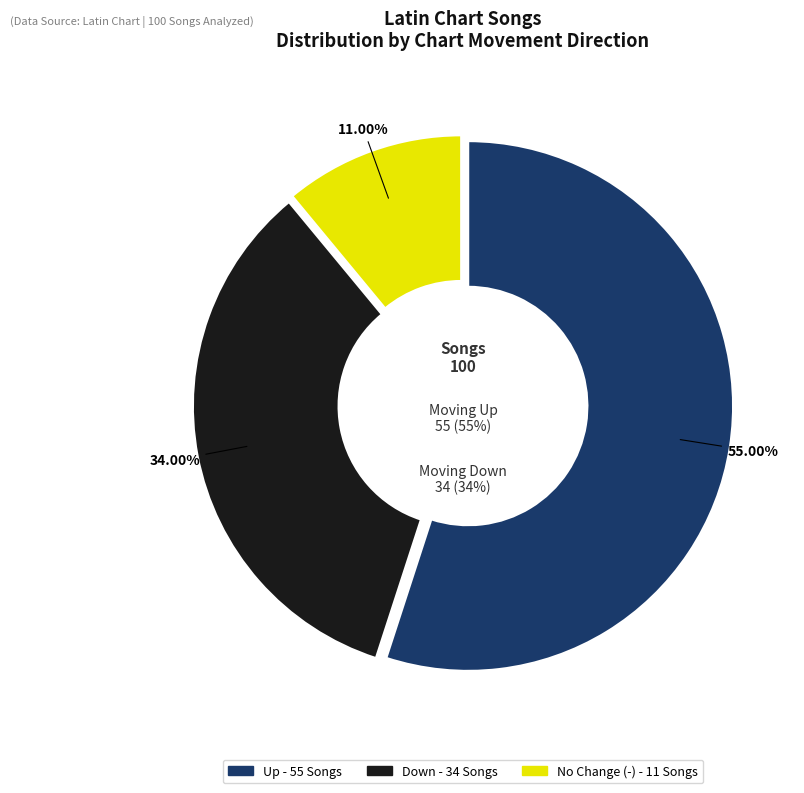

Combined, do down and up account for over 50%?

Yes